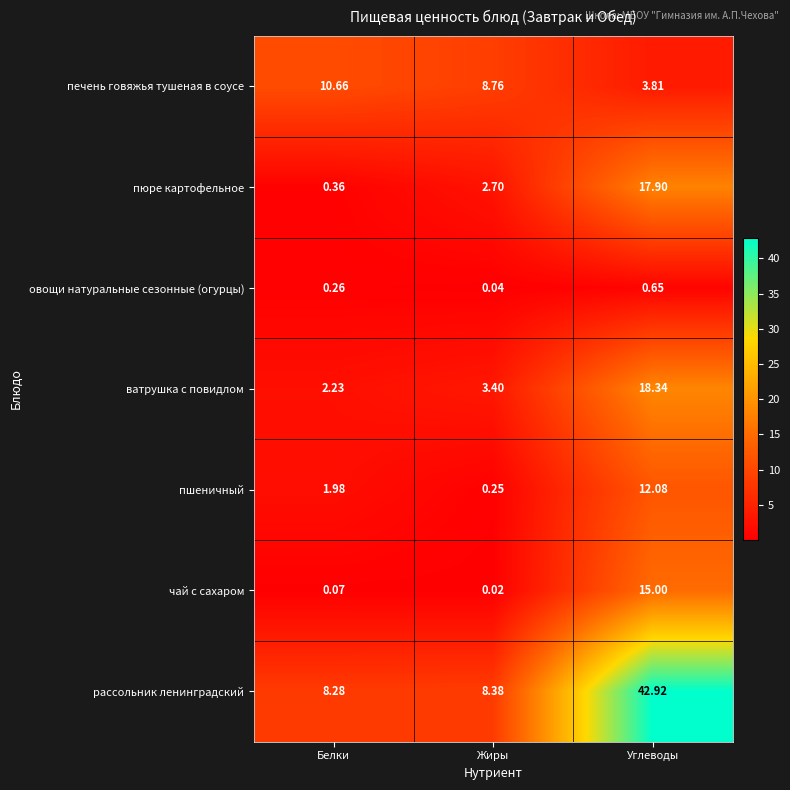

At which category does the chart reach its peak across all series?

Углеводы